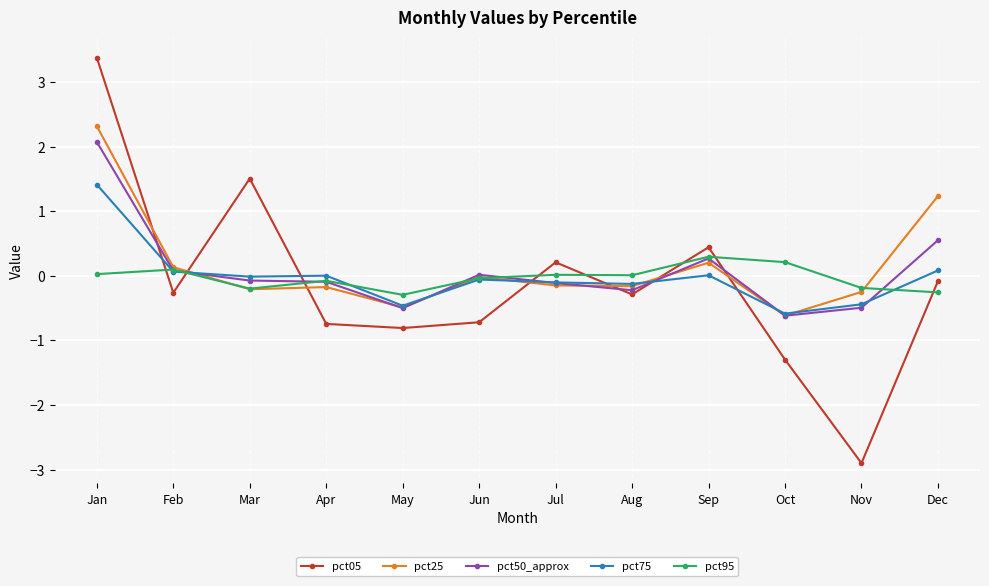

True or false: pct95 has a value of -0.3 at May.

True